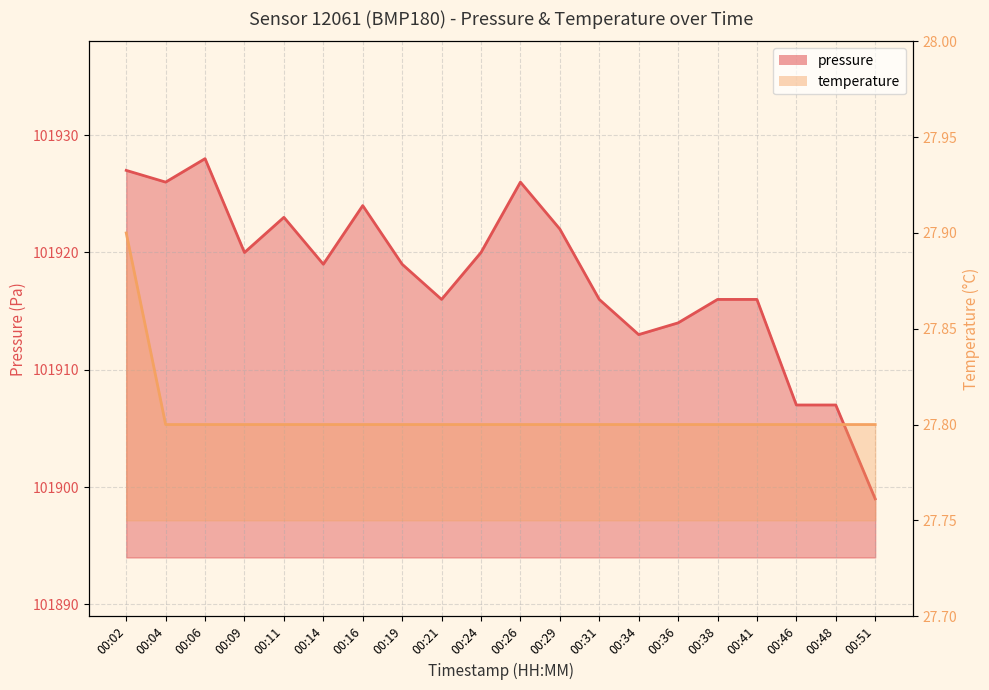

Reading left to right, extract all data points from this chart.

pressure: 101927.0	101926.0	101928.0	101920.0	101923.0	101919.0	101924.0	101919.0	101916.0	101920.0	101926.0	101922.0	101916.0	101913.0	101914.0	101916.0	101916.0	101907.0	101907.0	101899.0
temperature: 27.9	27.8	27.8	27.8	27.8	27.8	27.8	27.8	27.8	27.8	27.8	27.8	27.8	27.8	27.8	27.8	27.8	27.8	27.8	27.8